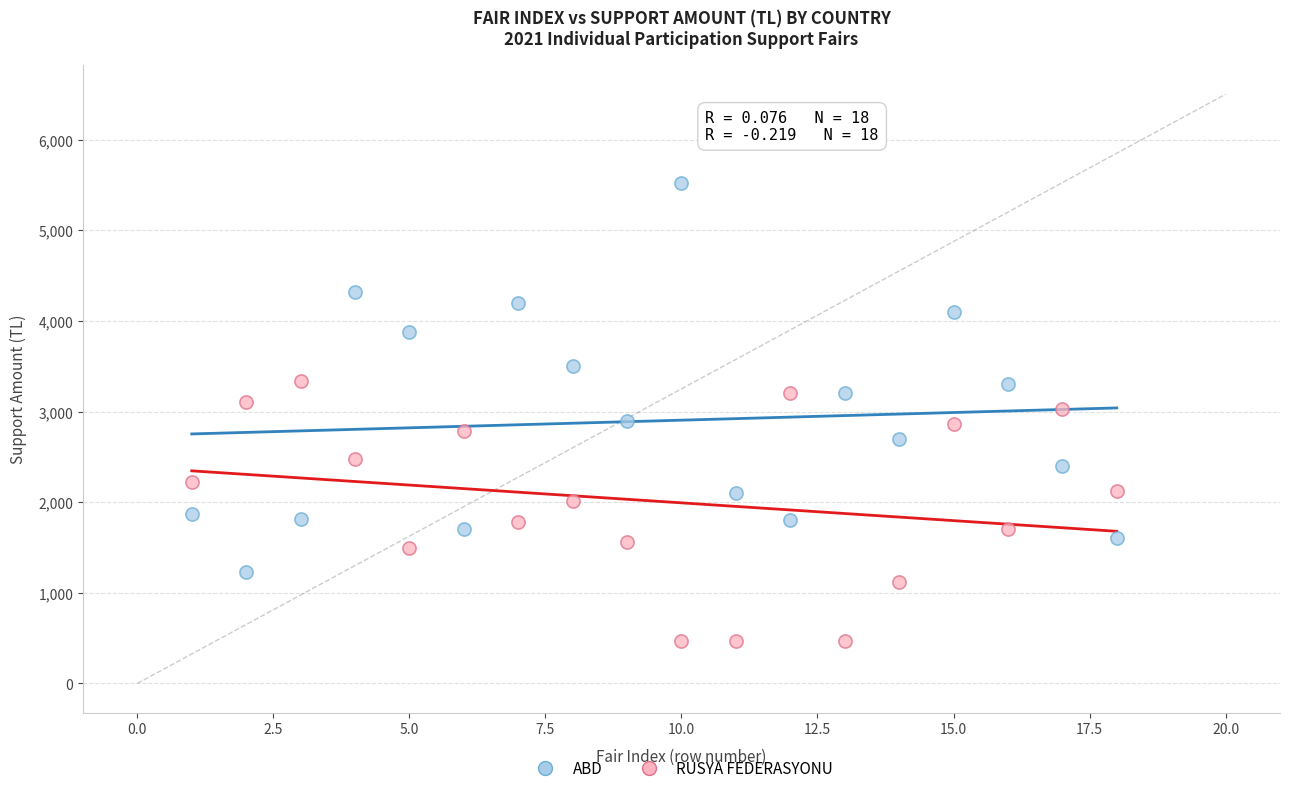

Across all data points, what is the range of Y values (max minus min)?

5057